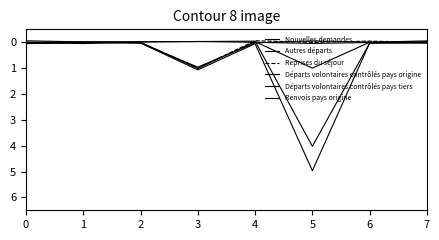

The Départs volontaires contrôlés pays tiers series shows -0.0 at 3. True or false?

False